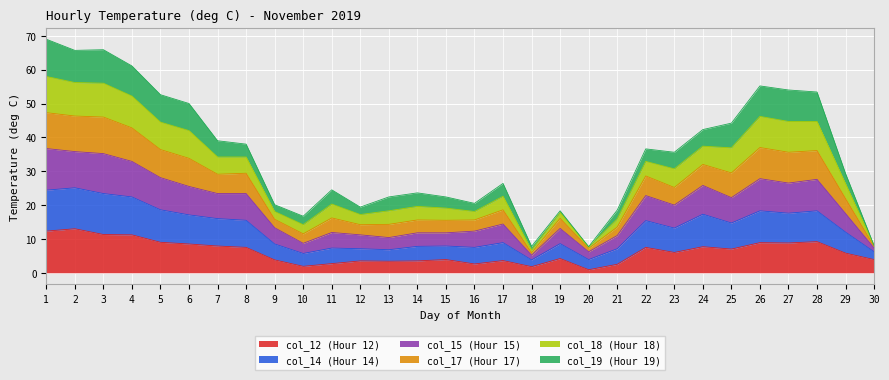

What is the highest value of the col_12 (Hour 12) series?

13.0